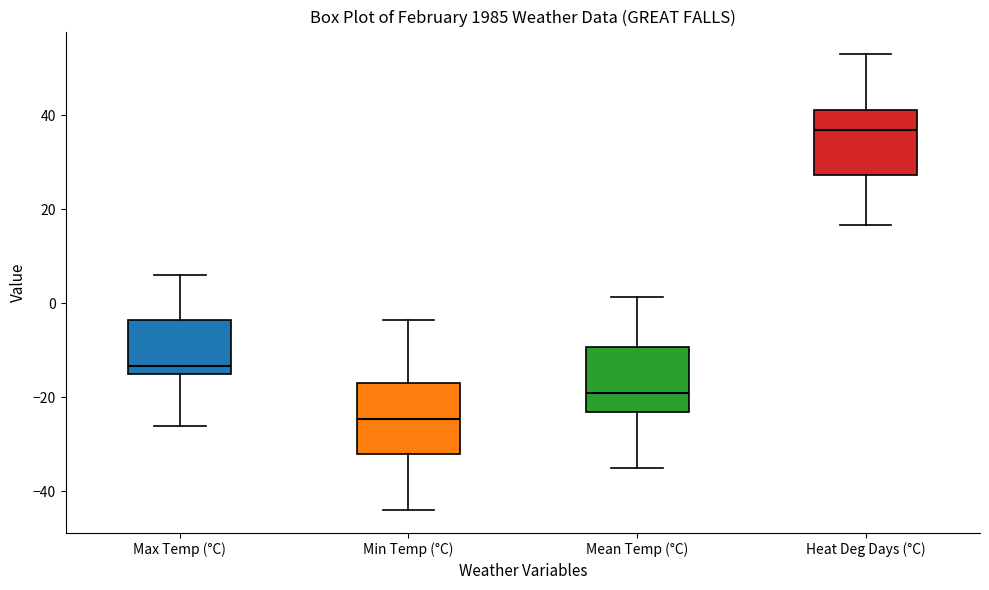

Where is the lower edge of the box for Max Temp (°C) on the y-axis? The values are not printed on the chart, so give them approximately, as read against the axis.

-16